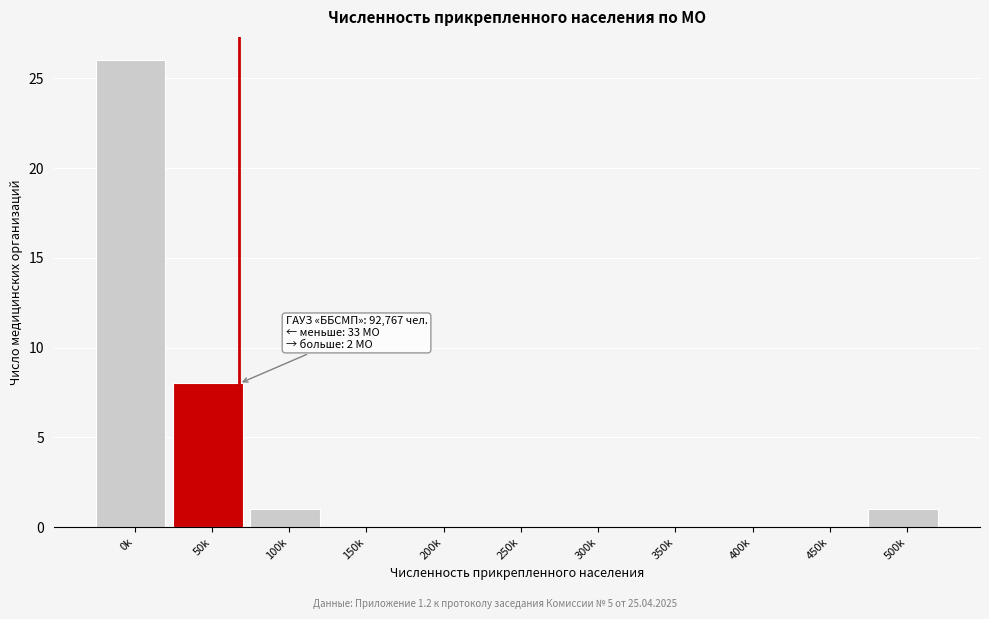

Reading left to right, extract all data points from this chart.

0k=26	50k=8	100k=1	150k=0	200k=0	250k=0	300k=0	350k=0	400k=0	450k=0	500k=1